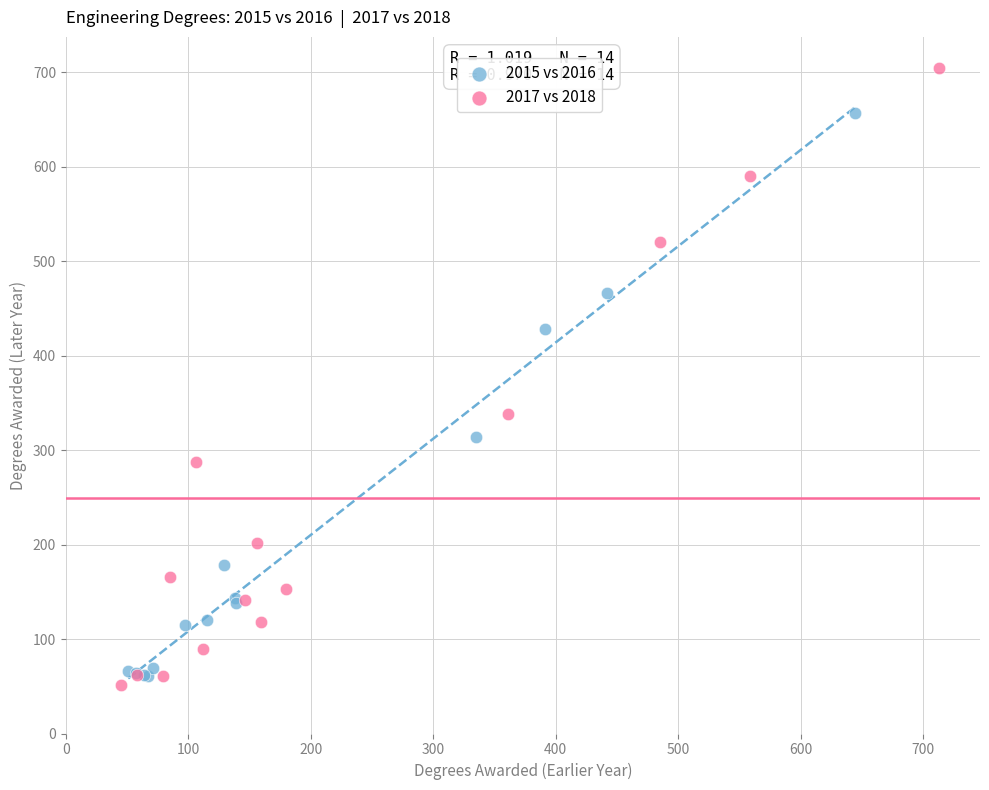

Which series reaches the maximum Y coordinate?

2017 vs 2018